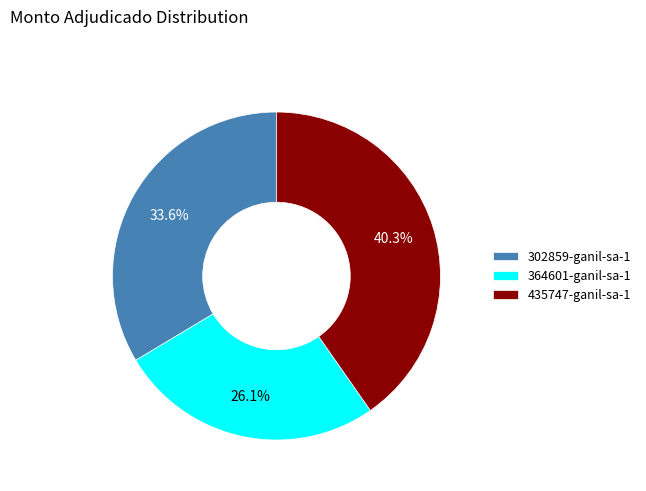

Does any single category account for the majority?

No